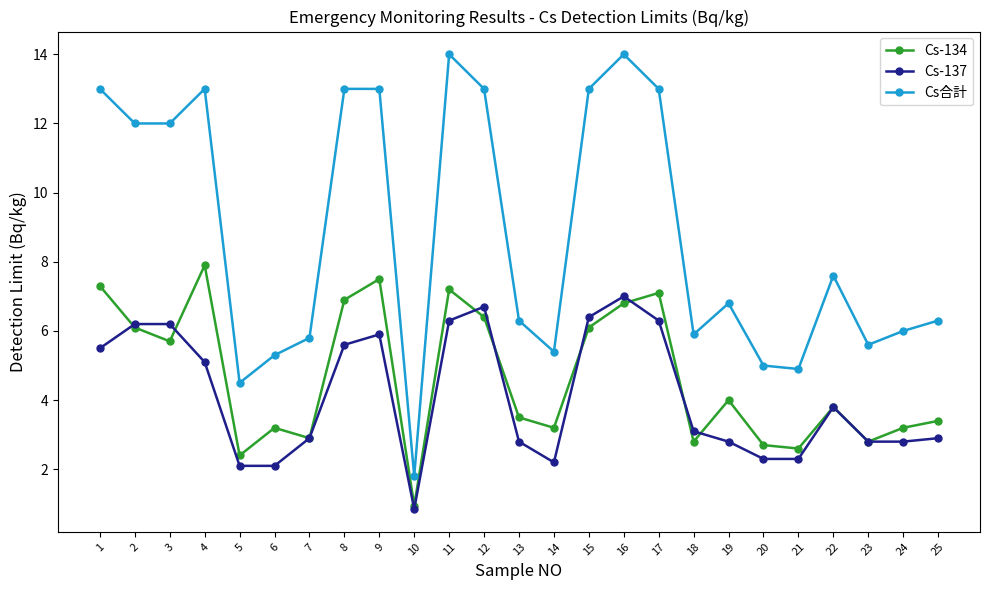

Where is the first local minimum for Cs-134?

3